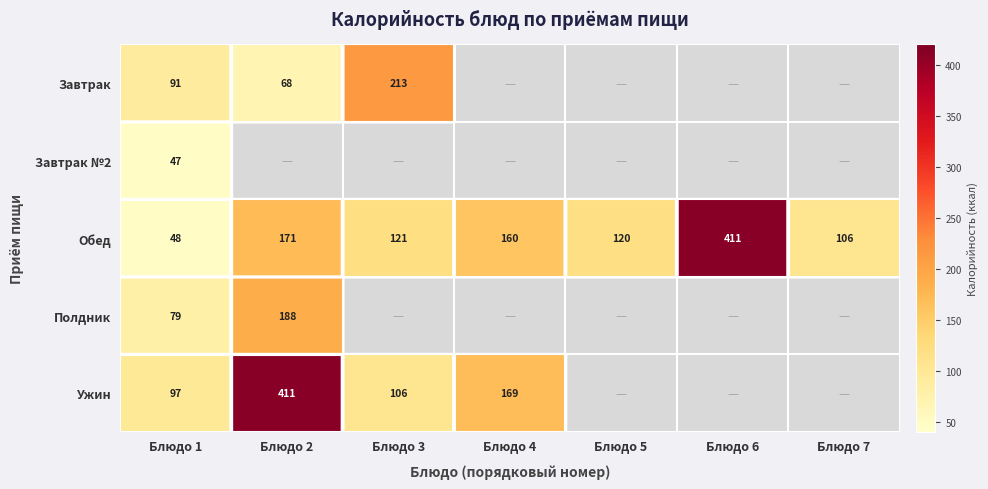

Which series has the largest range (max minus min)?

Обед